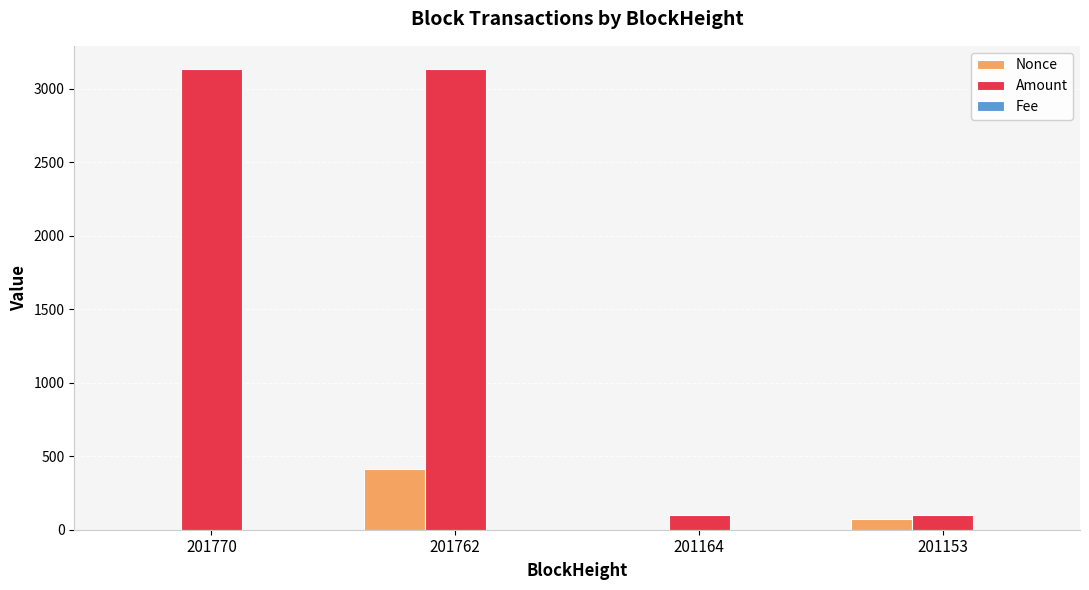

True or false: Nonce has a value of 1.0 at 201770.

True